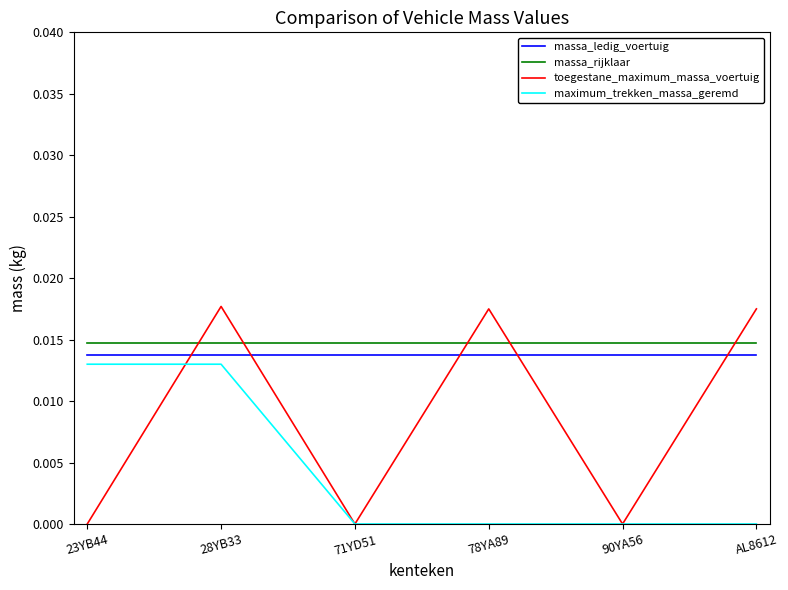

Is this an area chart (filled region under the line)?

No